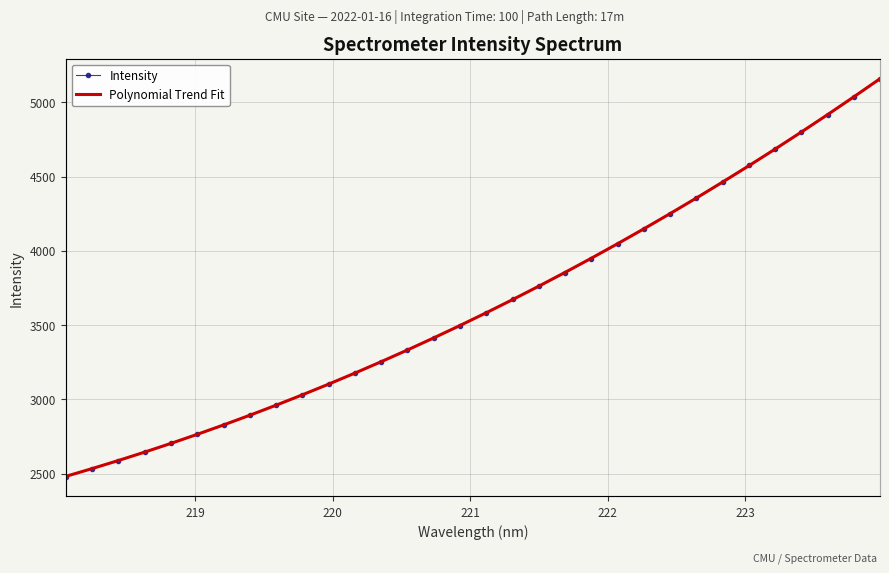

True or false: Intensity and Polynomial Trend Fit intersect in this chart.

True